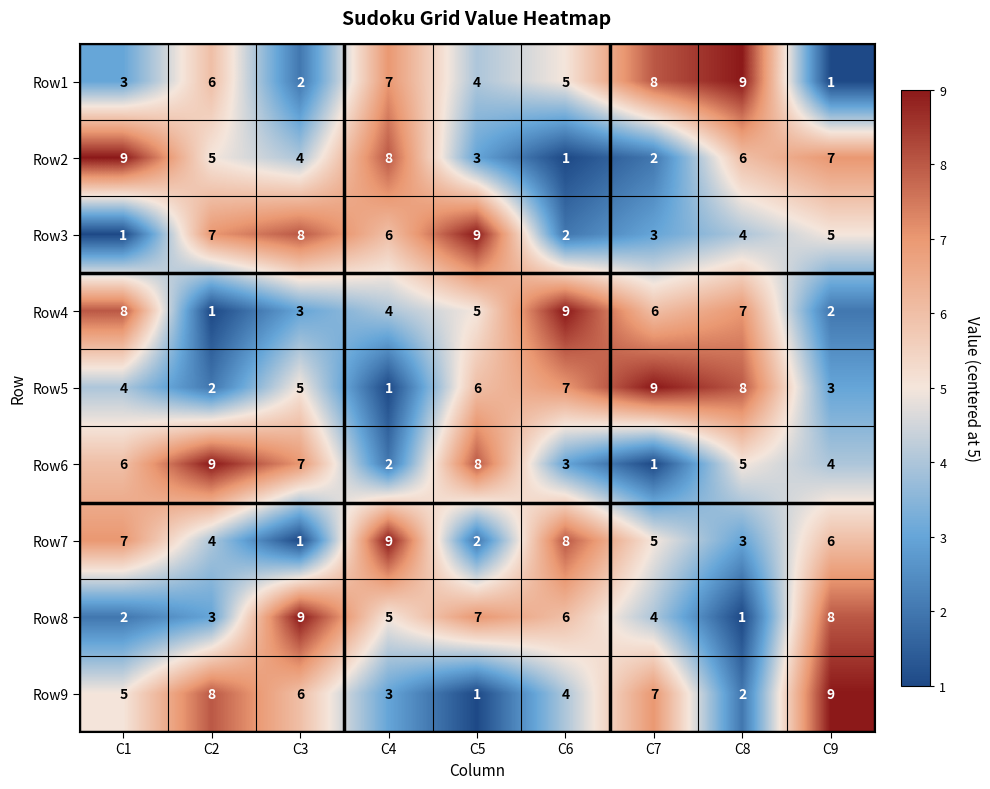

What is the difference between the maximum and minimum values in the Row9 series?

8